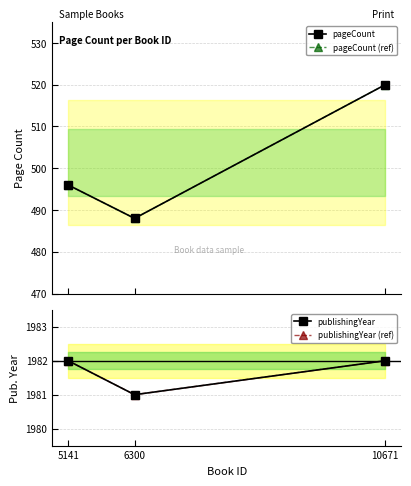

What is the sum of the publishingYear values at 6300 and 10671?

3963